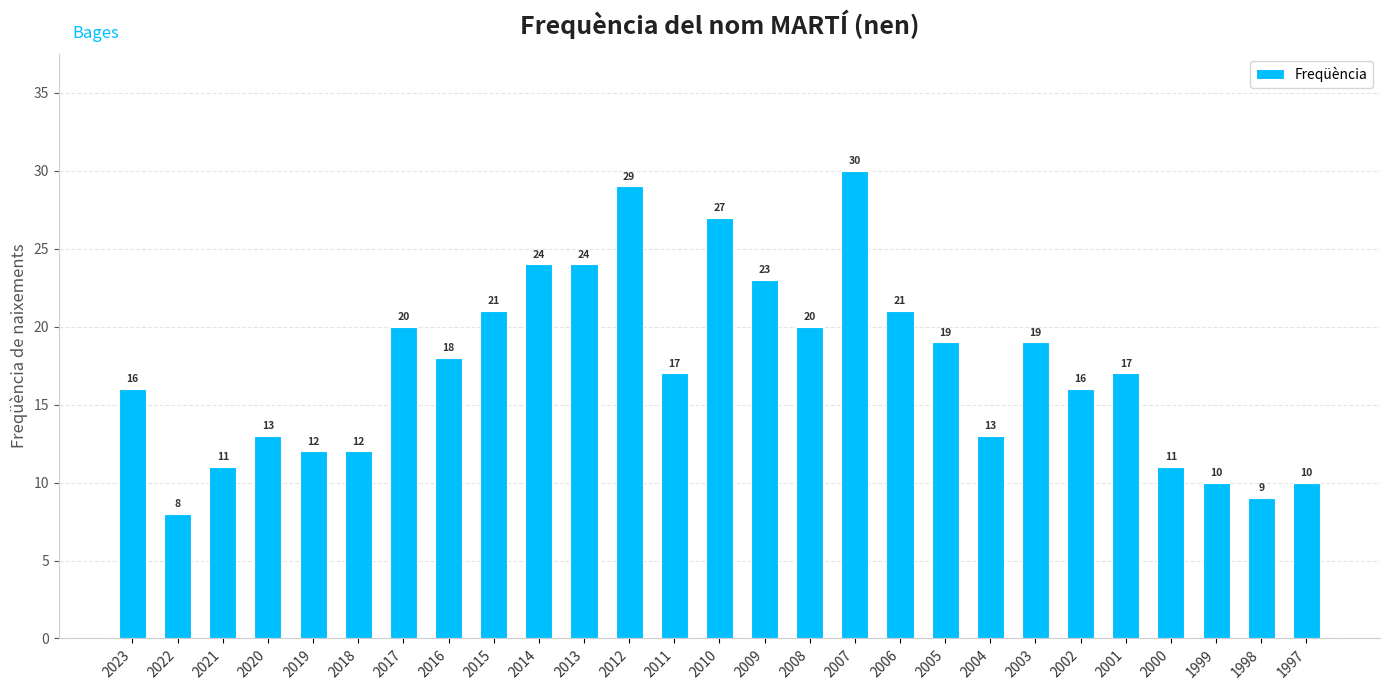

What is the ratio of the value at 2006 to the value at 2009?

0.9